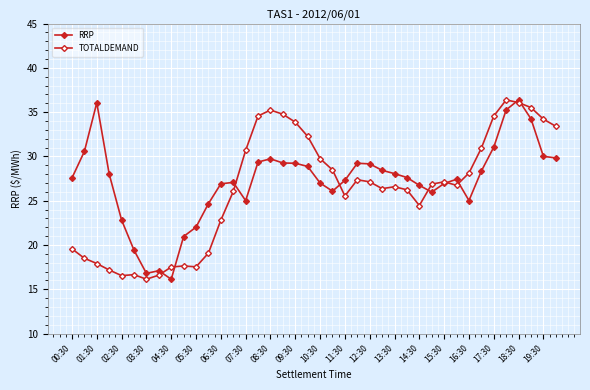

True or false: TOTALDEMAND has more than 0 points higher than both neighbors.

True